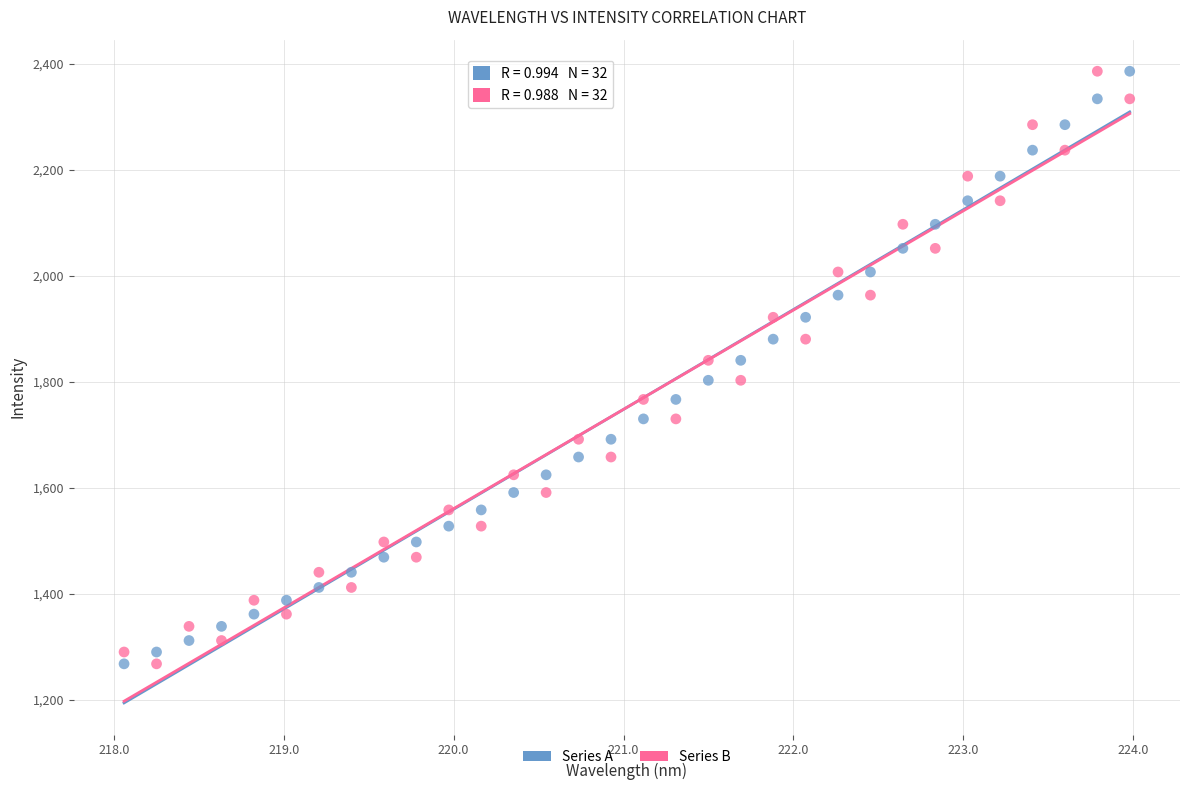

Across all data points, what is the range of X values (max minus min)?

5.9